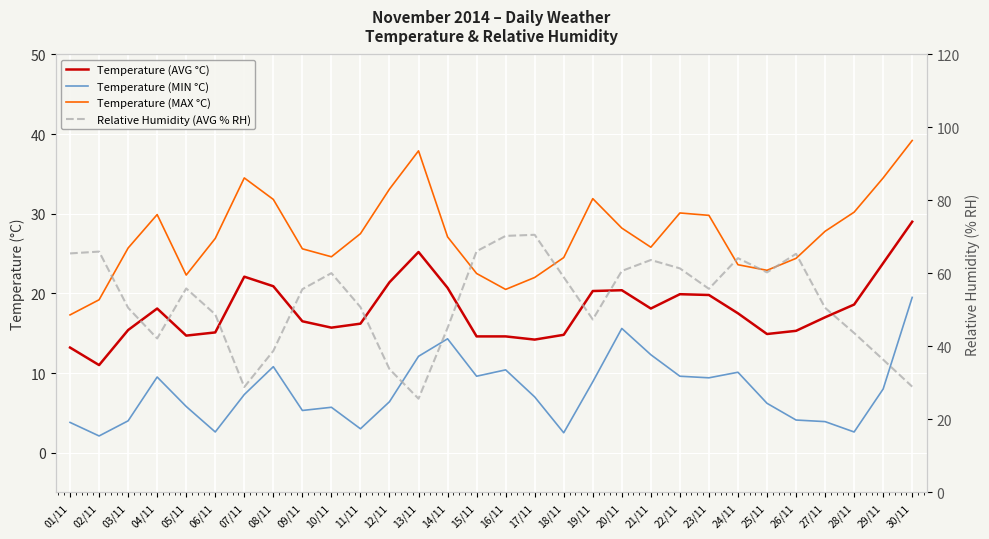

Does the chart display data point markers on the line(s)?

No